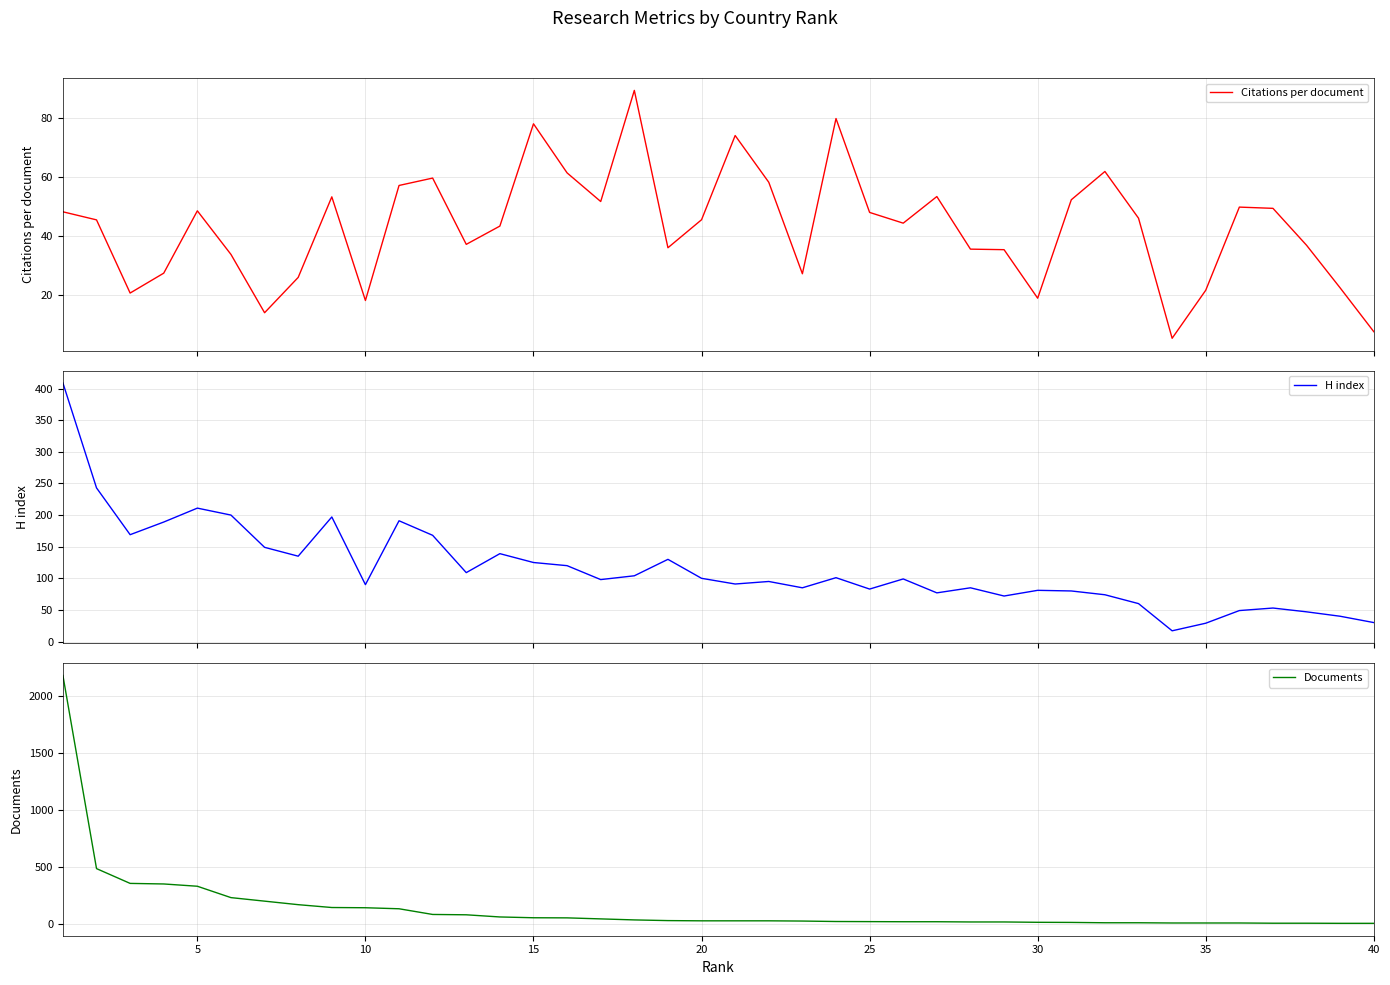

What is the minimum value for Citations per document?

5.4